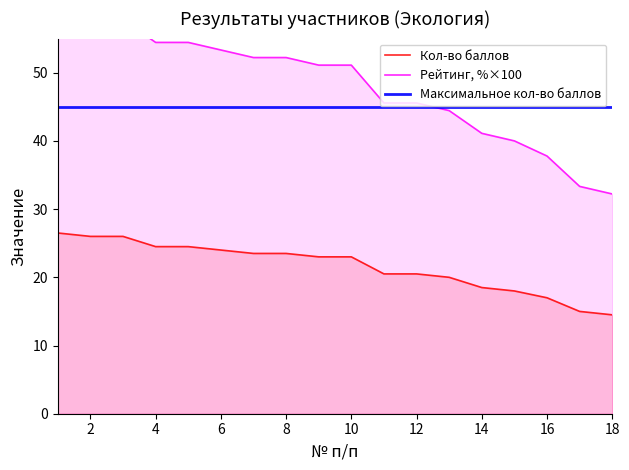

The value of Кол-во баллов at 2 is 26.0. True or false?

True